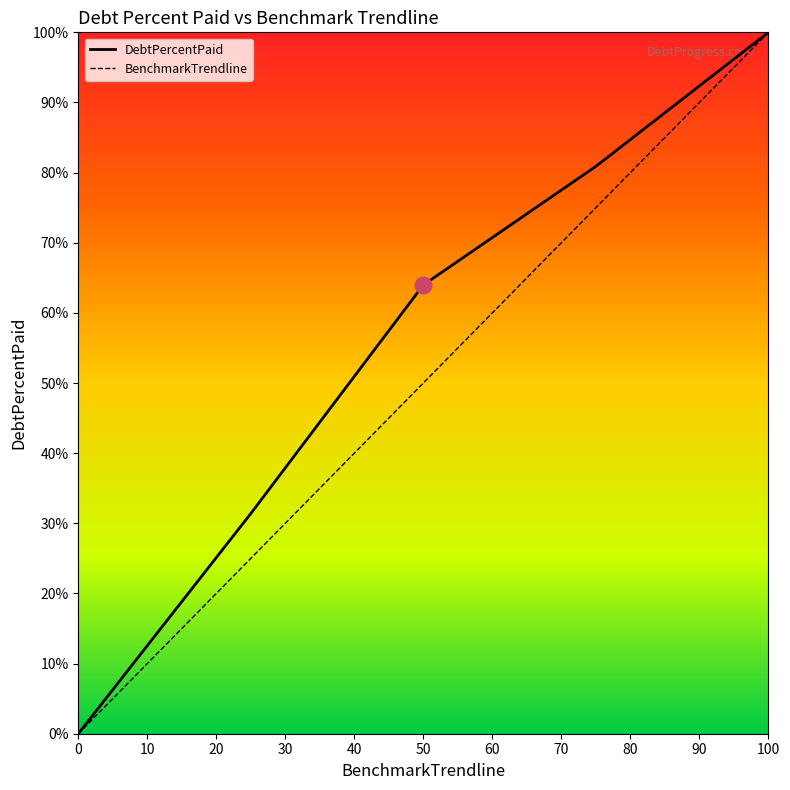

What is the difference between the DebtPercentPaid values at 50 and 100?

36.0